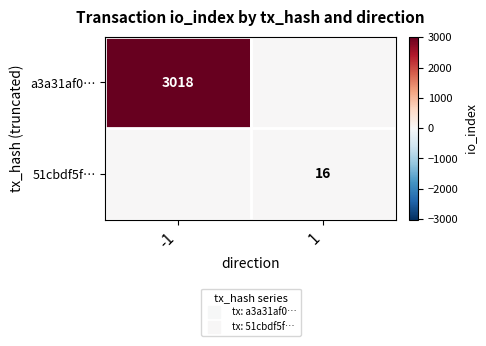

Is the value of 51cbdf5f… at -1 greater than the value of a3a31af0… at 1?

No